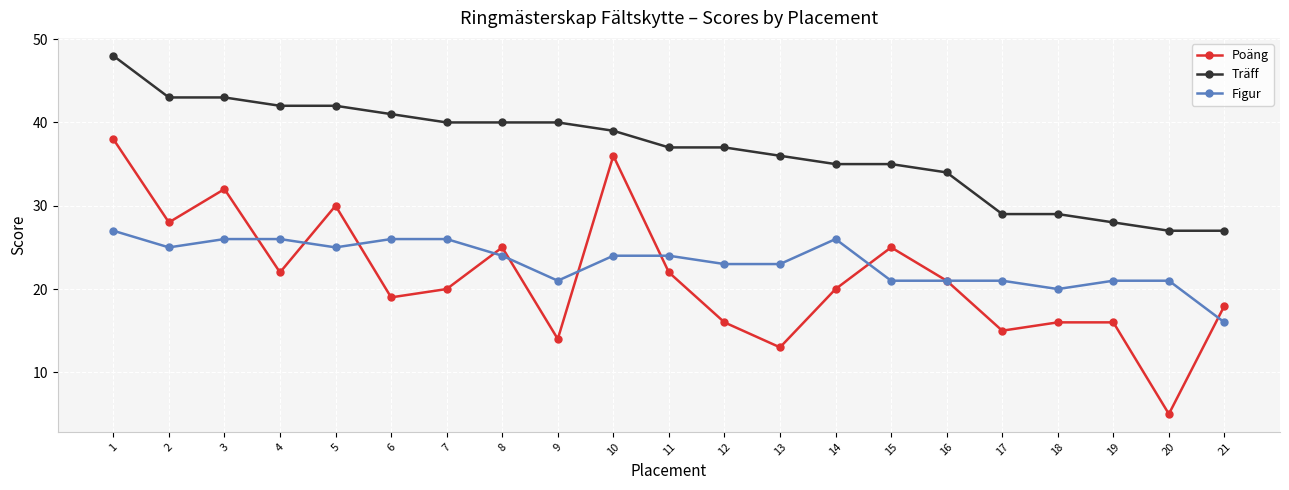

Between 2 and 19, which series saw the biggest shift?

Träff